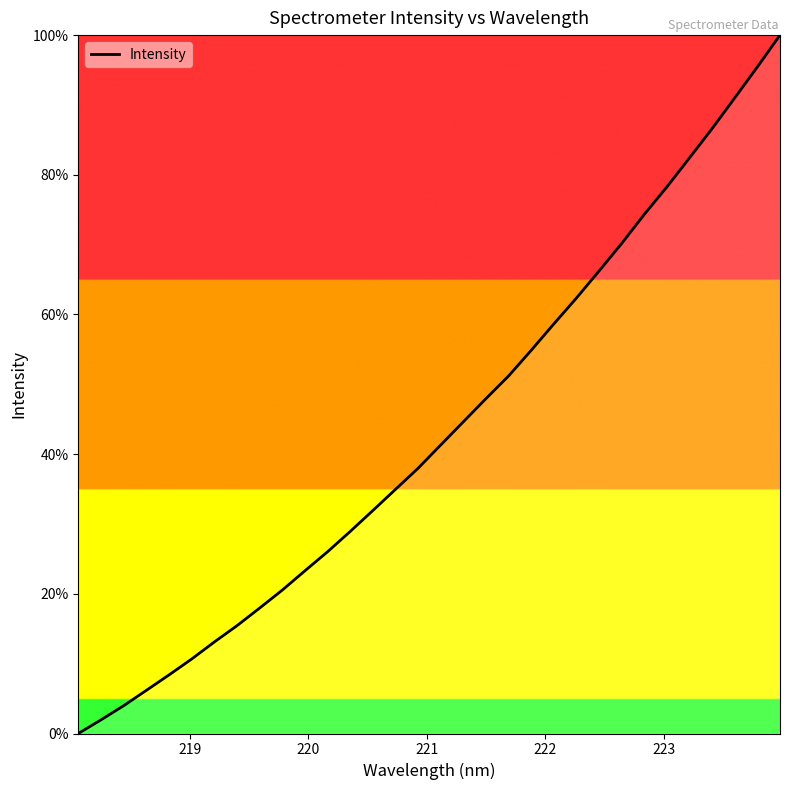

What is the maximum value shown in the chart?

100.0